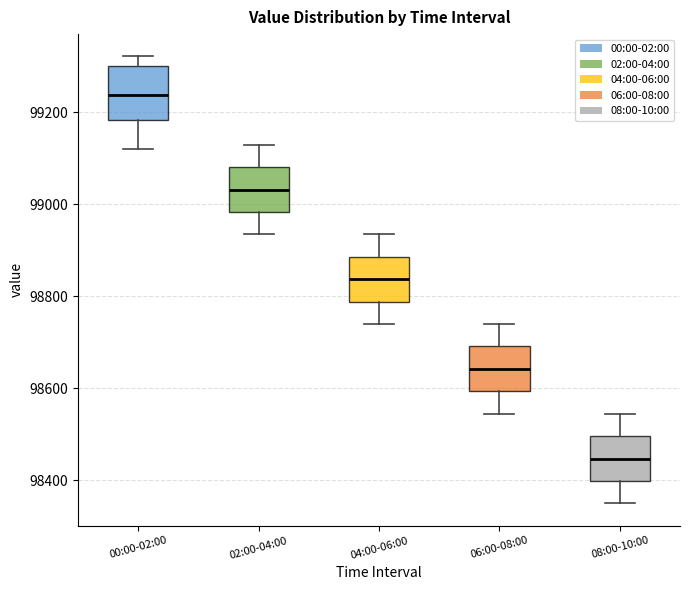

Where does the upper whisker of the box for 06:00-08:00 end on the y-axis? The values are not printed on the chart, so give them approximately, as read against the axis.

98740